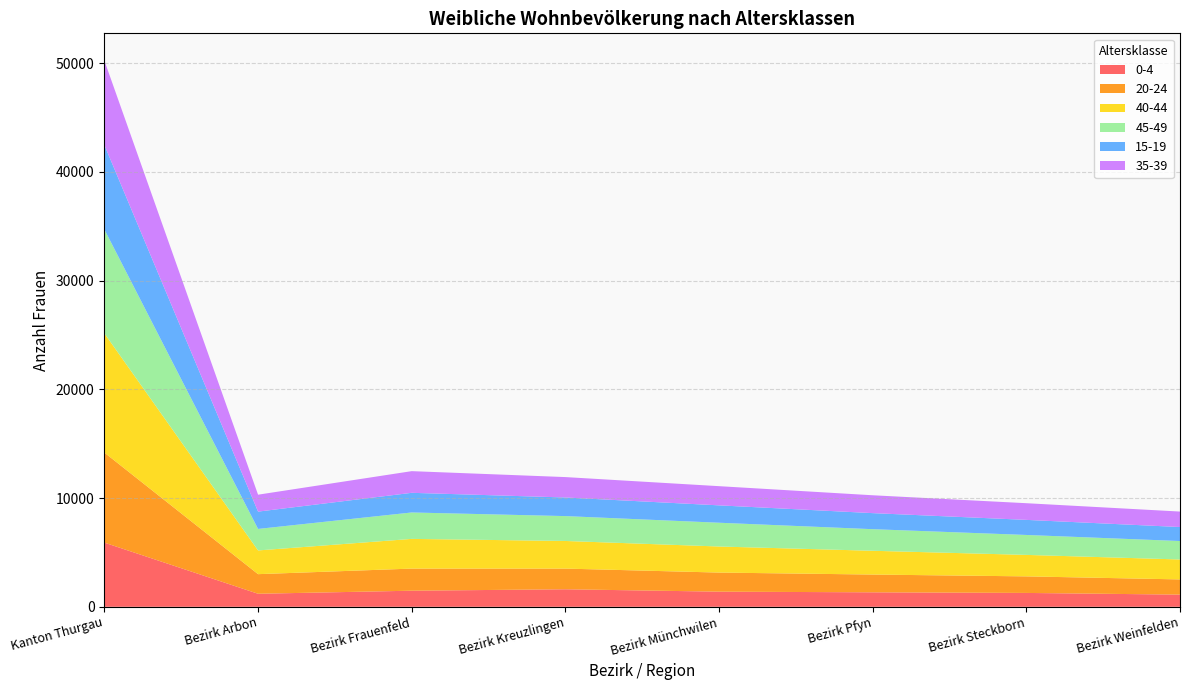

What is the lowest value of the 0-4 series?

1120